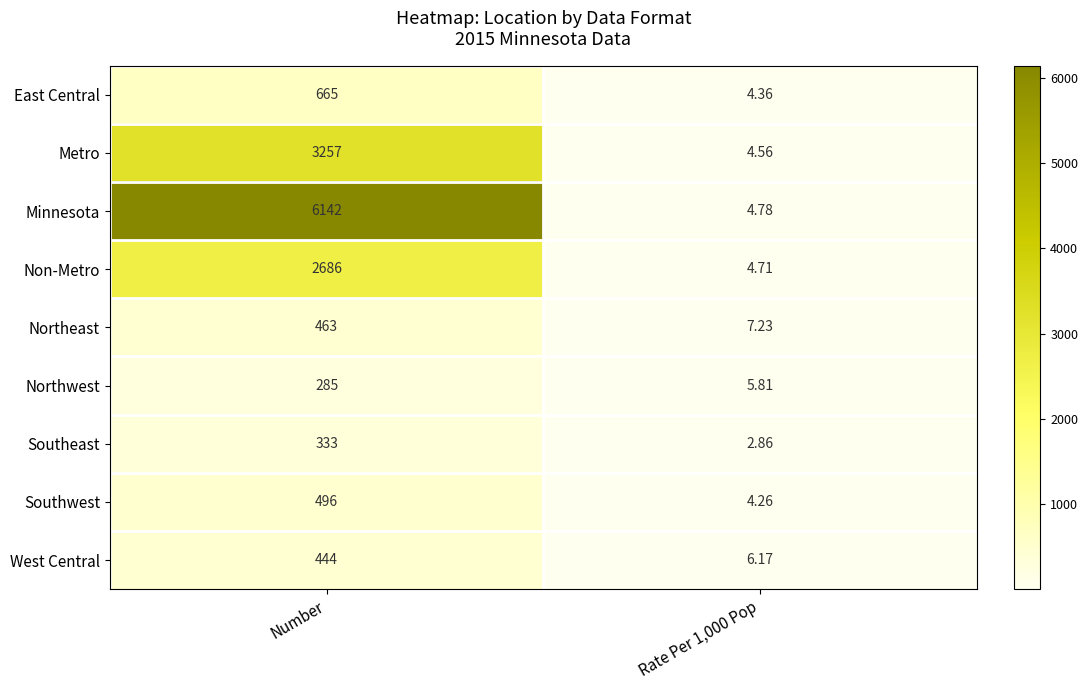

Which series has the widest spread of values?

Minnesota